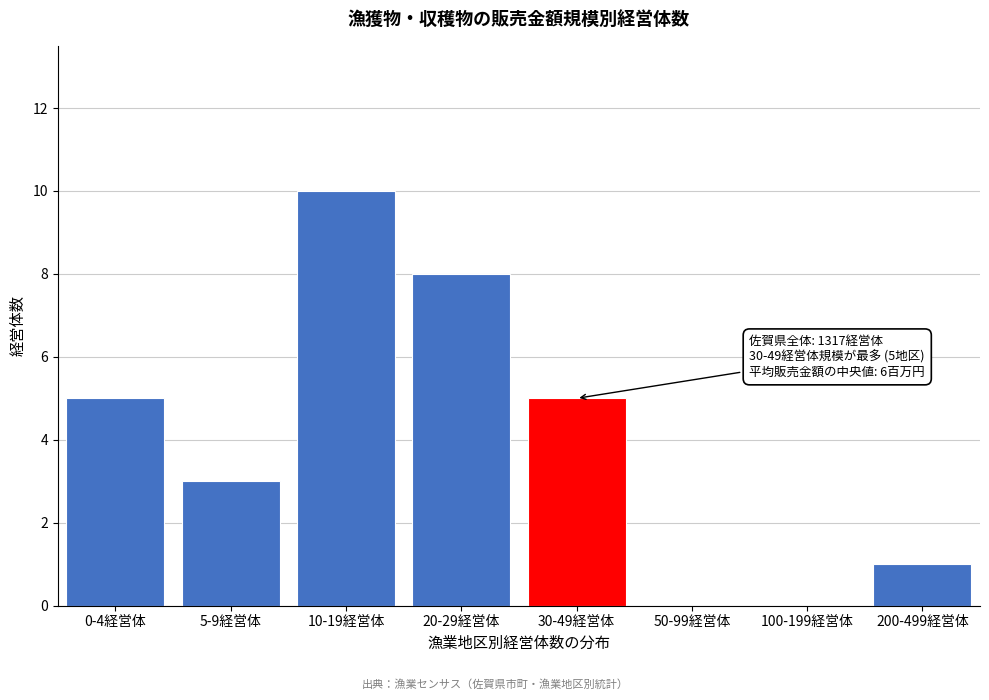

Reading left to right, what are all the values shown in this chart?

0-4経営体=5	5-9経営体=3	10-19経営体=10	20-29経営体=8	30-49経営体=5	50-99経営体=0	100-199経営体=0	200-499経営体=1